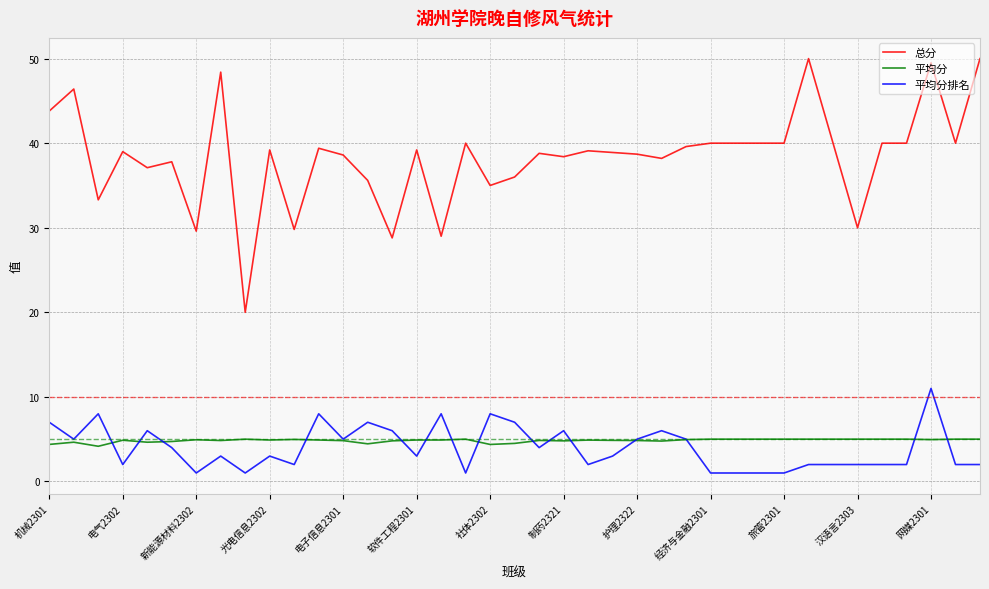

What is the minimum value for 平均分排名?

1.0